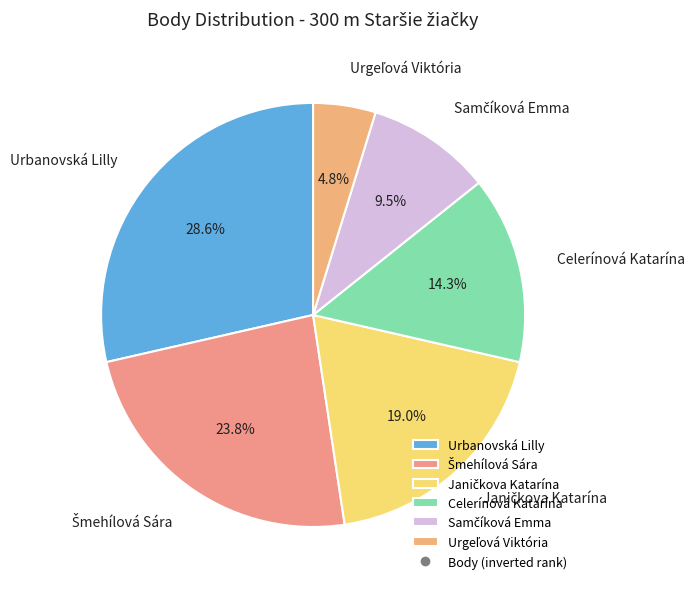

What percentage is NOT represented by Urbanovská Lilly?

71.4%